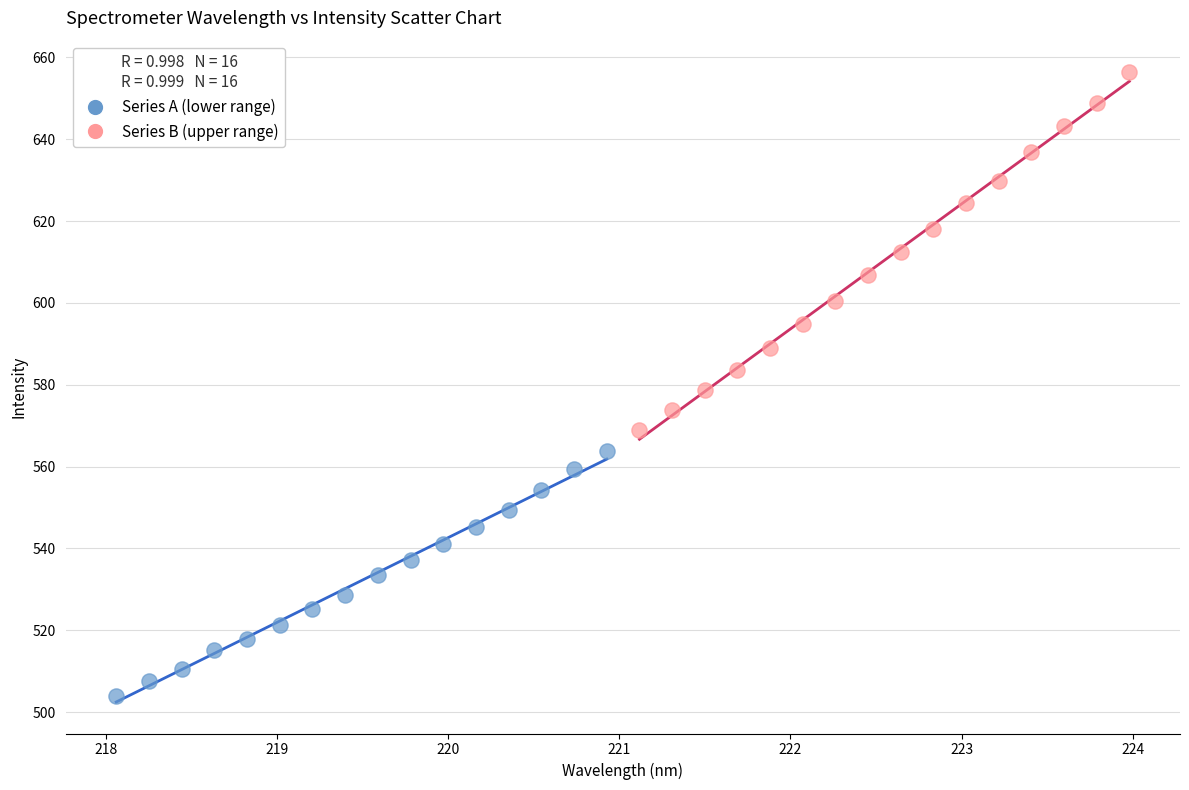

Which series contains the highest Y value?

Series B (upper range)